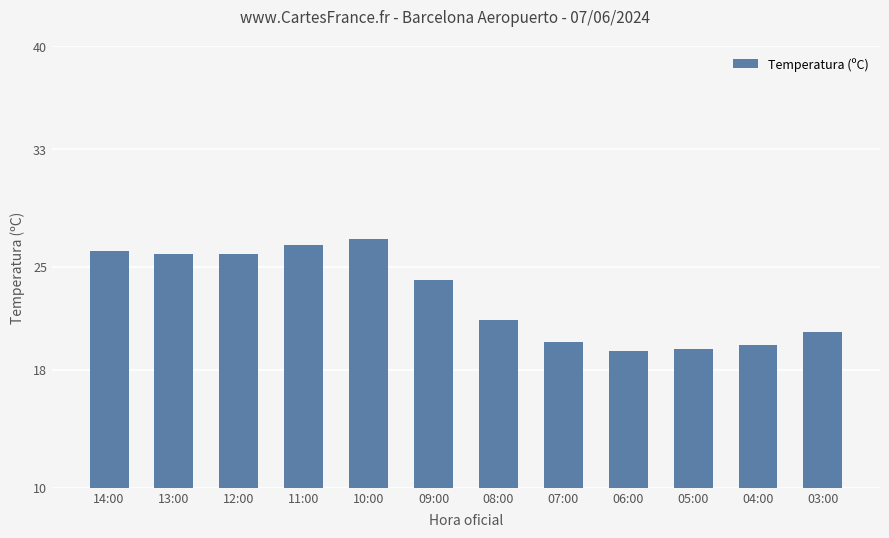

How many distinct data groups are displayed?

1